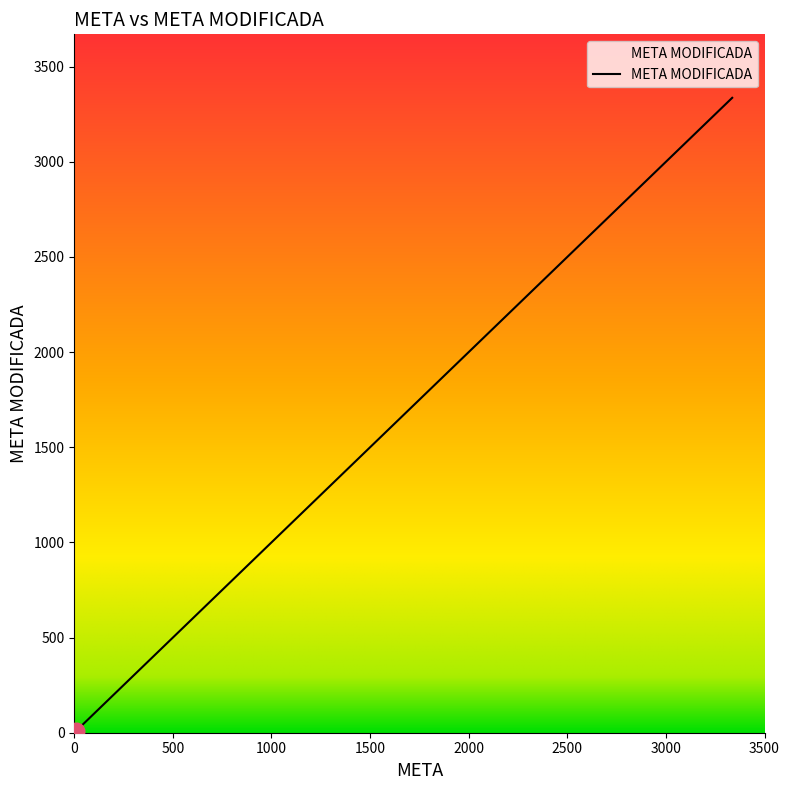

How many lines are shown in the chart?

1